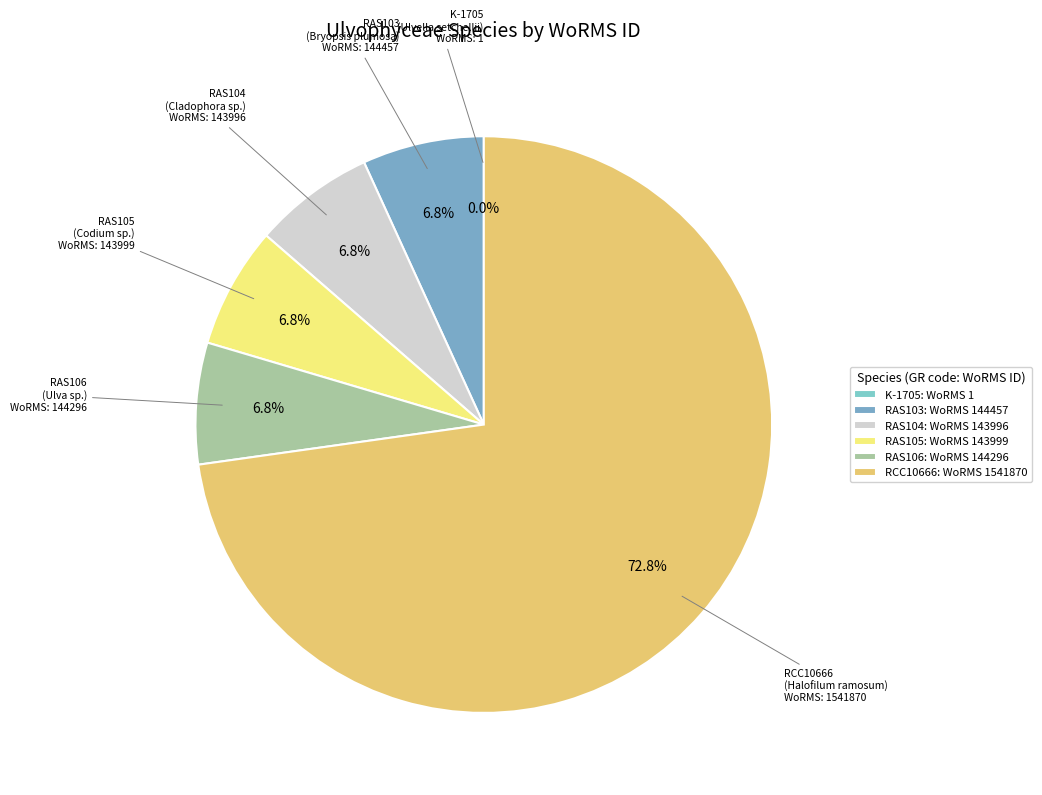

To the nearest percent, what is the difference between the largest and smallest slice percentages?

73%